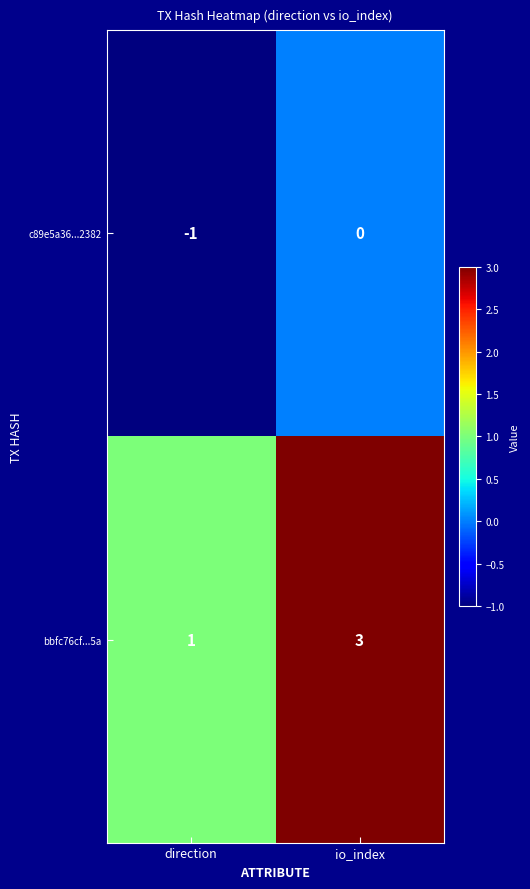

Which category has the lowest value across all series?

direction